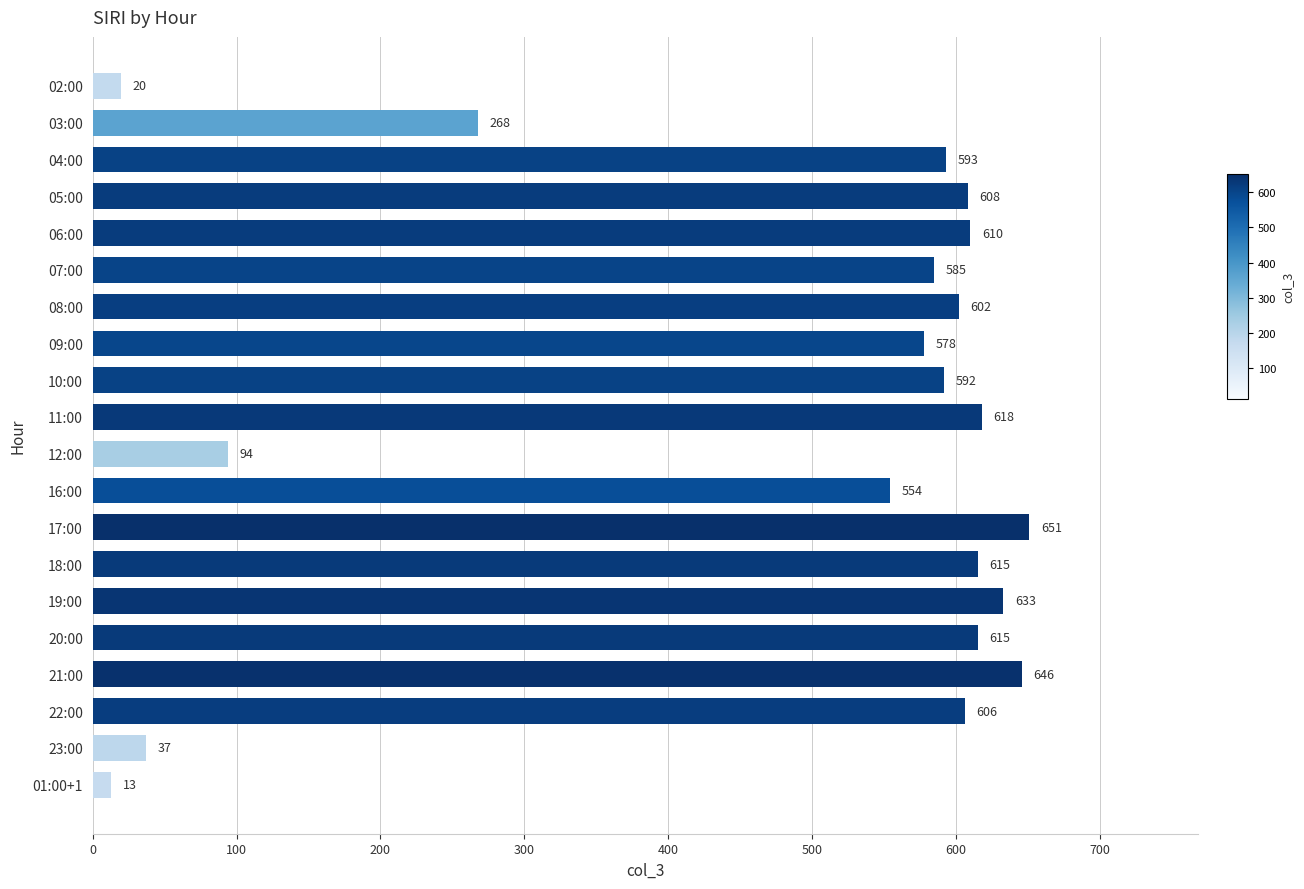

Which has a higher value, 12:00 or 02:00?

12:00